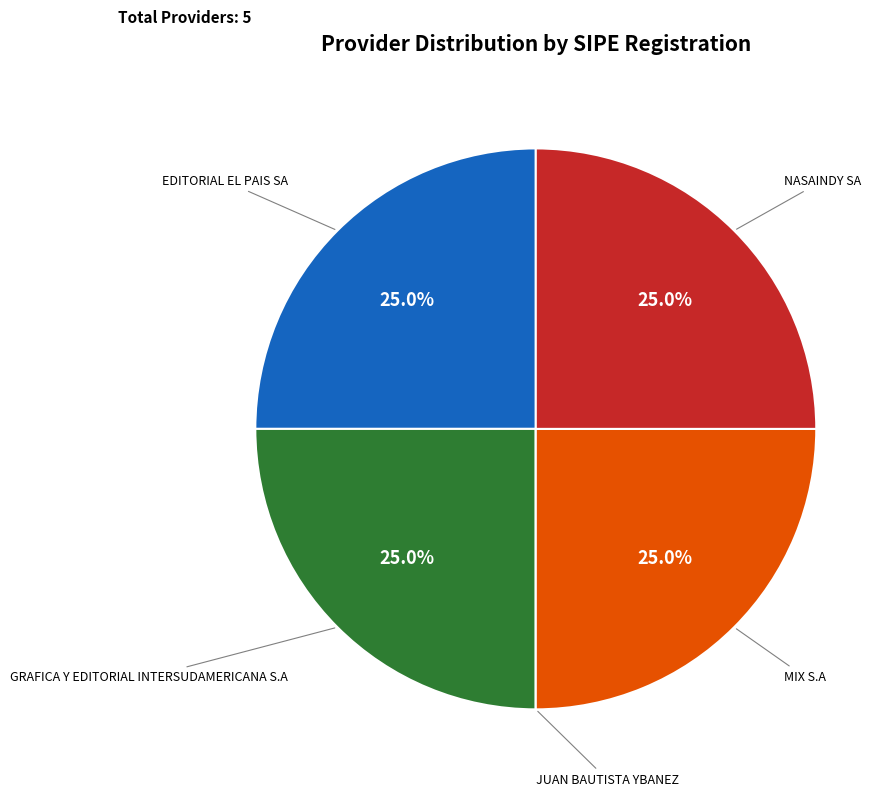

True or false: NASAINDY SA accounts for 25% of the total.

True